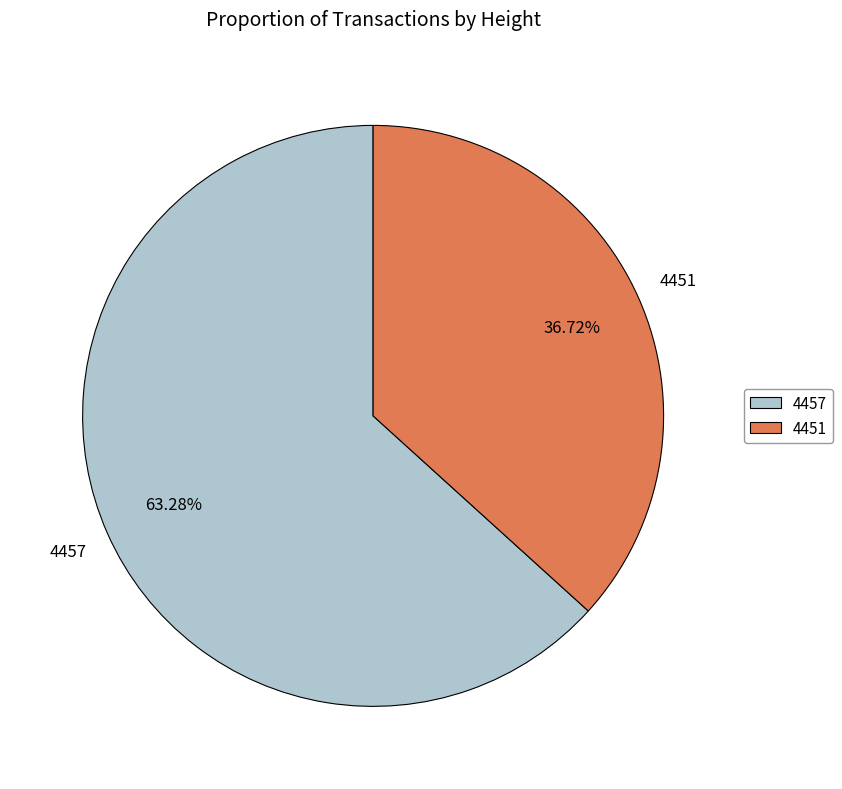

Rank the categories by value from lowest to highest.

4451, 4457